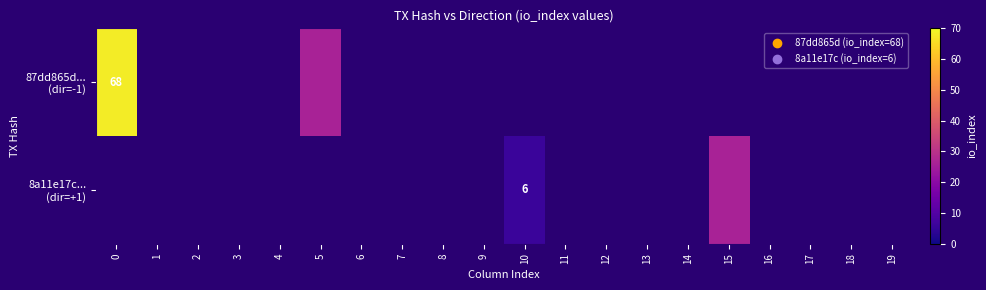

Rank the series at 4 from highest to lowest value.

87dd865d... (dir=-1), 8a11e17c... (dir=+1)